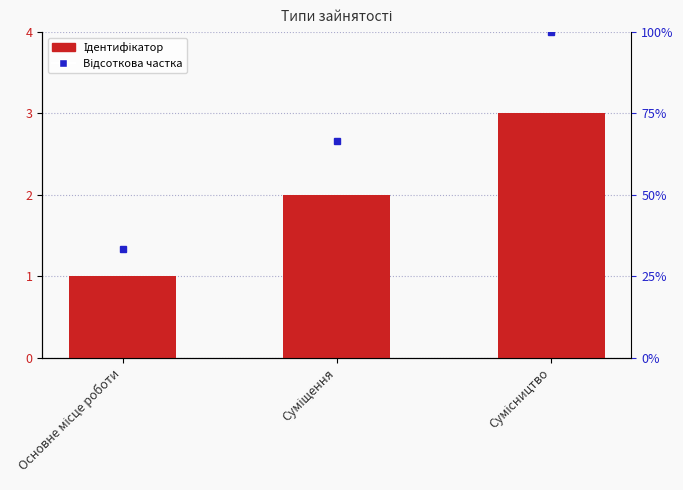

Where is the data nearest to the value 2?

Суміщення